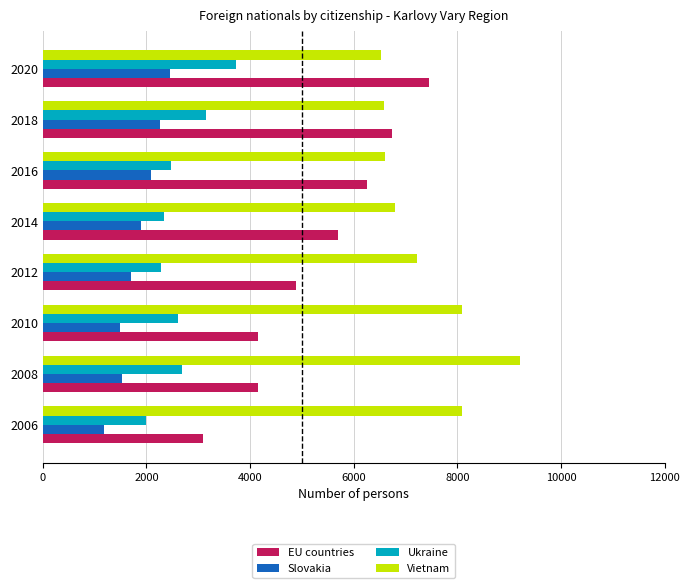

True or false: Vietnam has a value of 8082 at 2010.

True